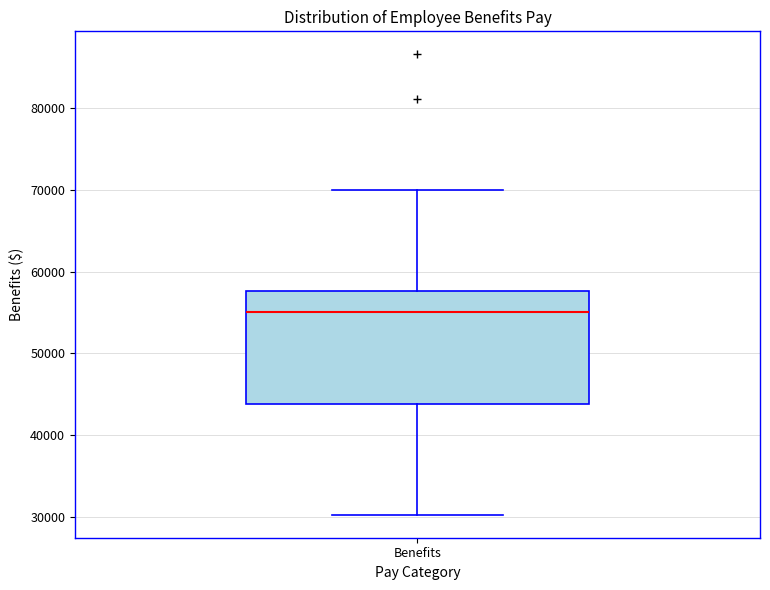

Where does the lower whisker of the box for Benefits end on the y-axis? The values are not printed on the chart, so give them approximately, as read against the axis.

30000